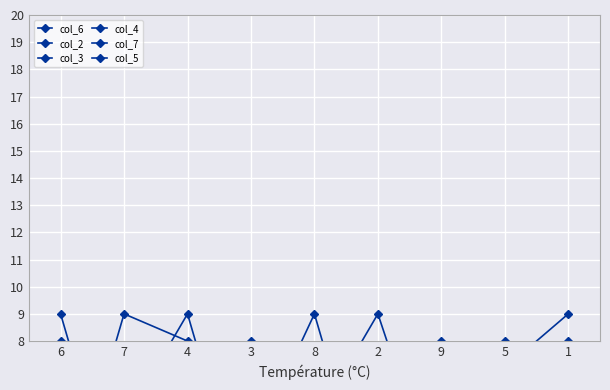

Read the col_3 value at 8.

9